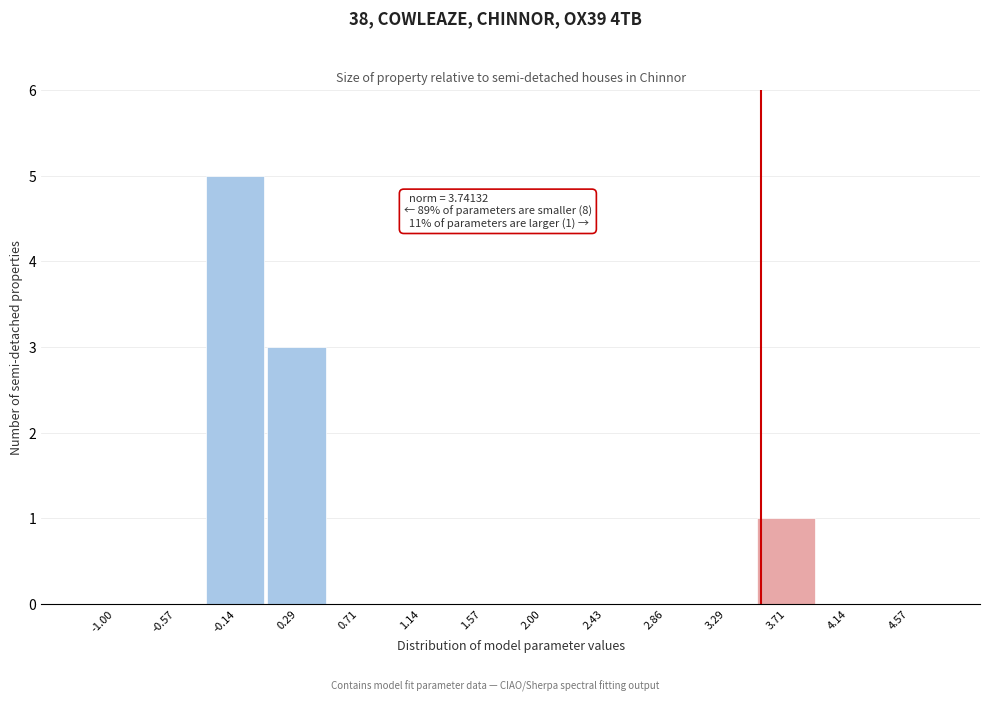

Reading left to right, transcribe all the data shown in this chart.

-1.00=0	-0.57=0	-0.14=5	0.29=3	0.71=0	1.14=0	1.57=0	2.00=0	2.43=0	2.86=0	3.29=0	3.71=1	4.14=0	4.57=0